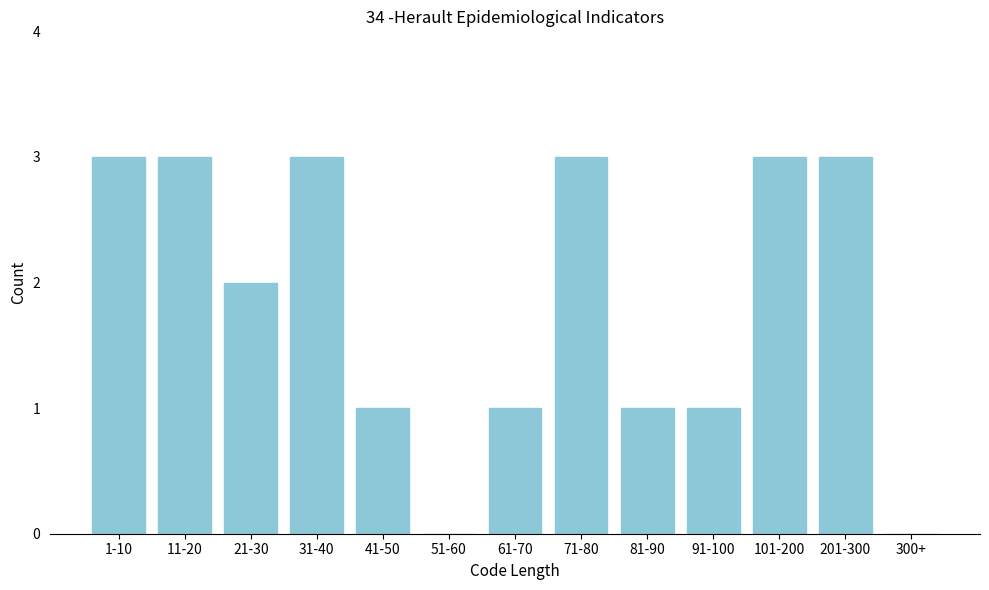

Reading left to right, list all the values displayed in this chart.

1-10=3	11-20=3	21-30=2	31-40=3	41-50=1	51-60=0	61-70=1	71-80=3	81-90=1	91-100=1	101-200=3	201-300=3	300+=0